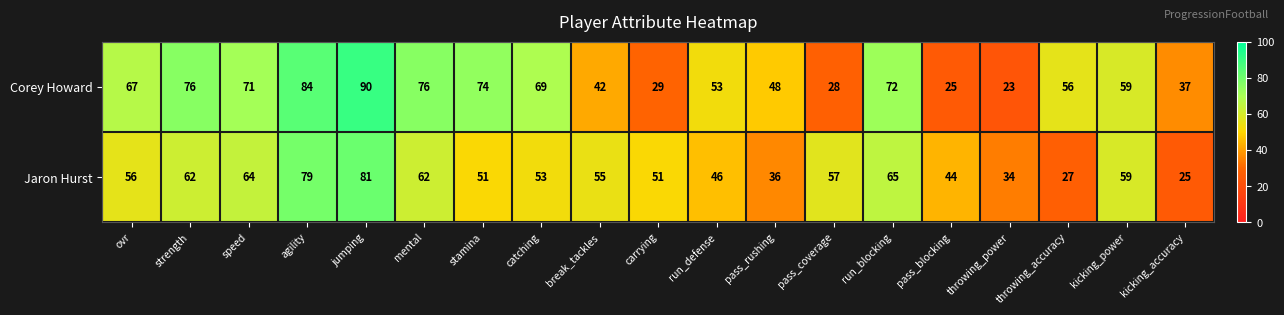

Is it true that Corey Howard equals 37 at kicking_accuracy?

True